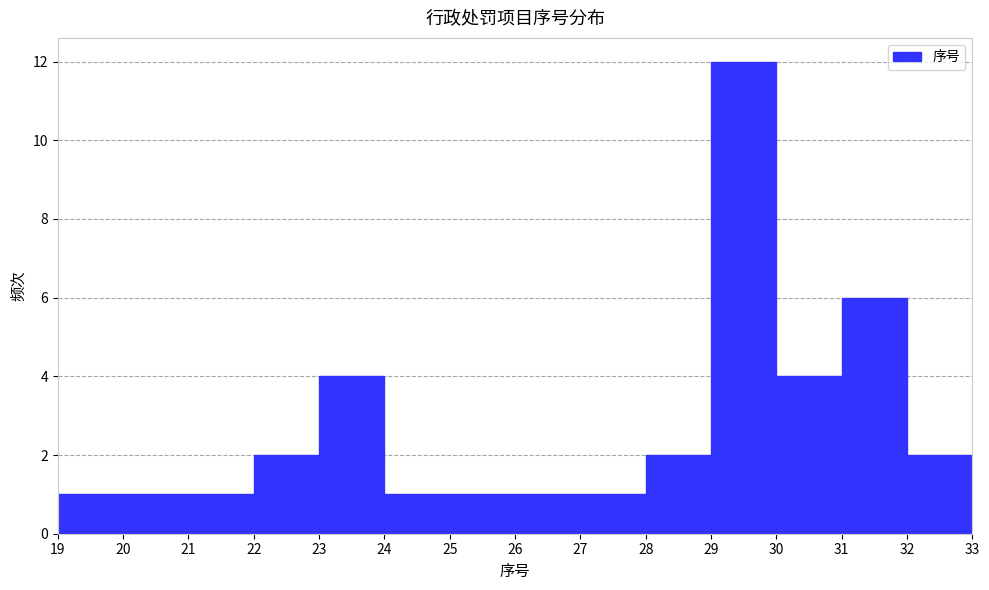

What is the height of the bar covering 30 to 31 on the x-axis? The values are not printed on the chart, so give them approximately, as read against the axis.

4